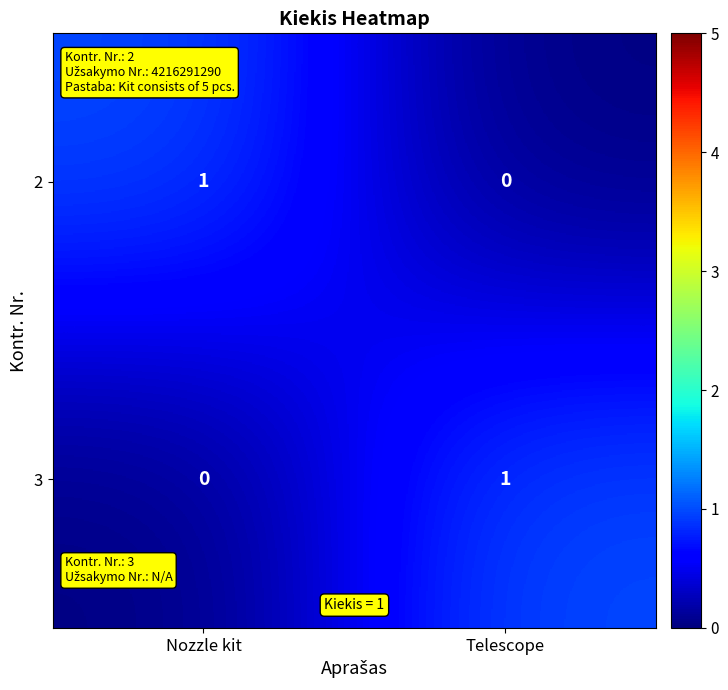

True or false: 3 has a value of 1 at Telescope.

True